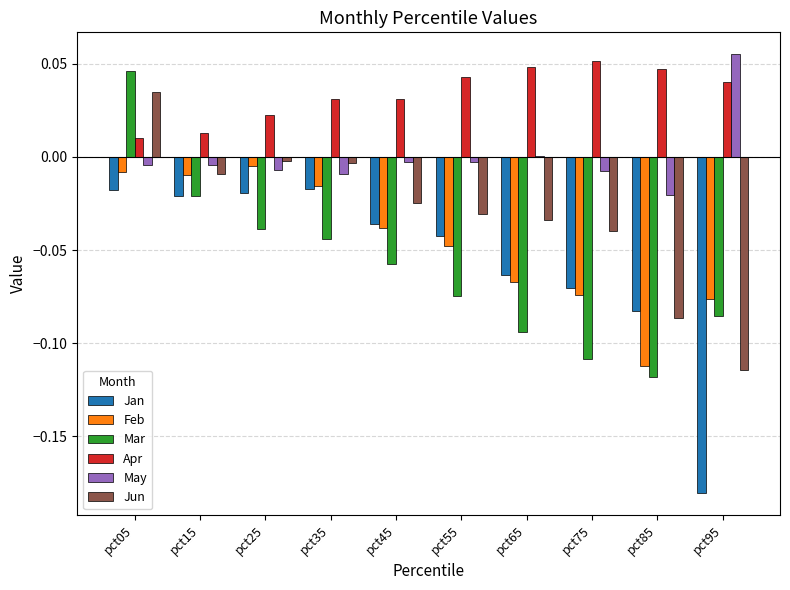

True or false: May has a value of 0.0 at pct65.

True